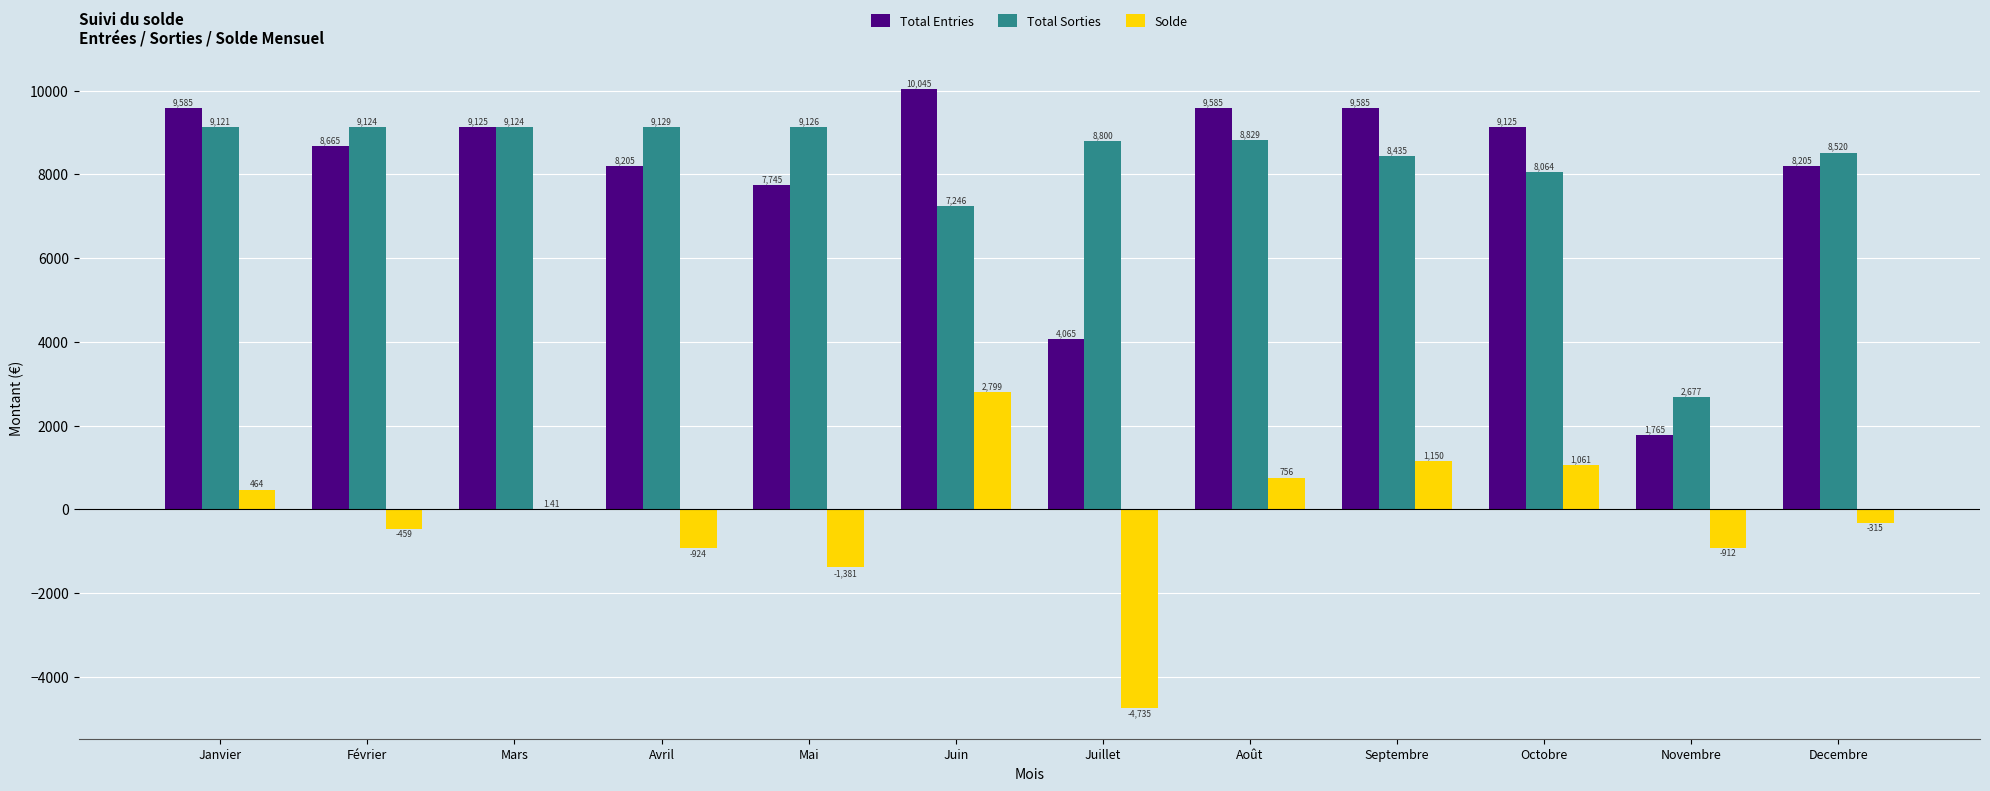

How many categories are shown in the chart?

12